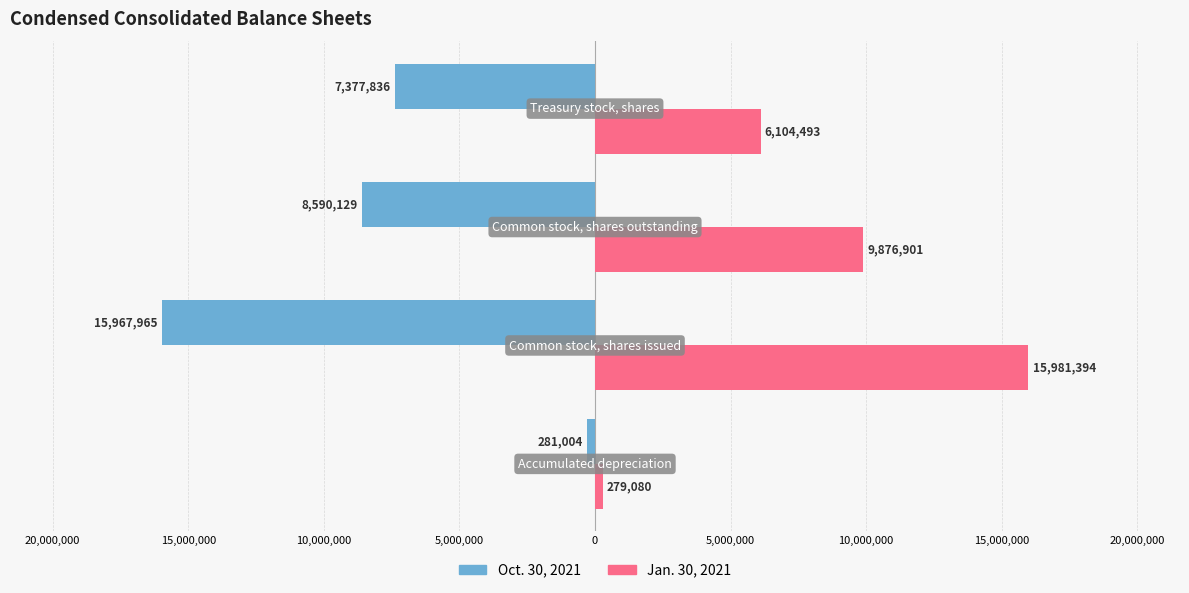

What are all the series names shown in the legend?

Oct. 30, 2021, Jan. 30, 2021